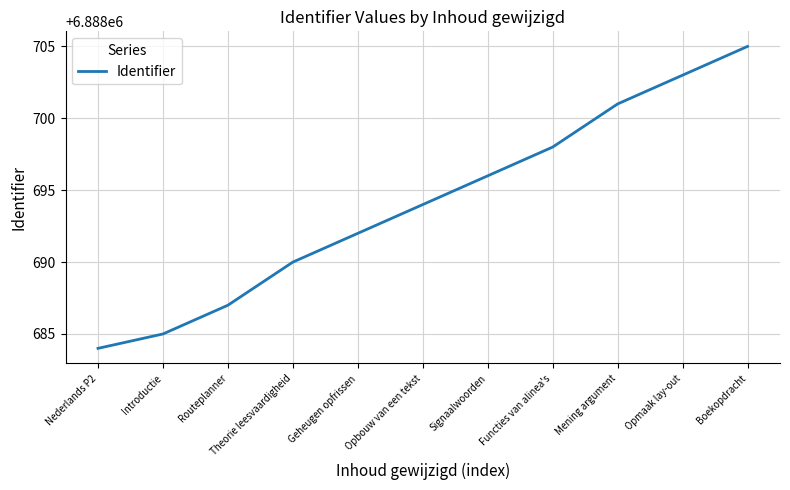

The chart shows a value of 3838248 at Nederlands P2. True or false?

False